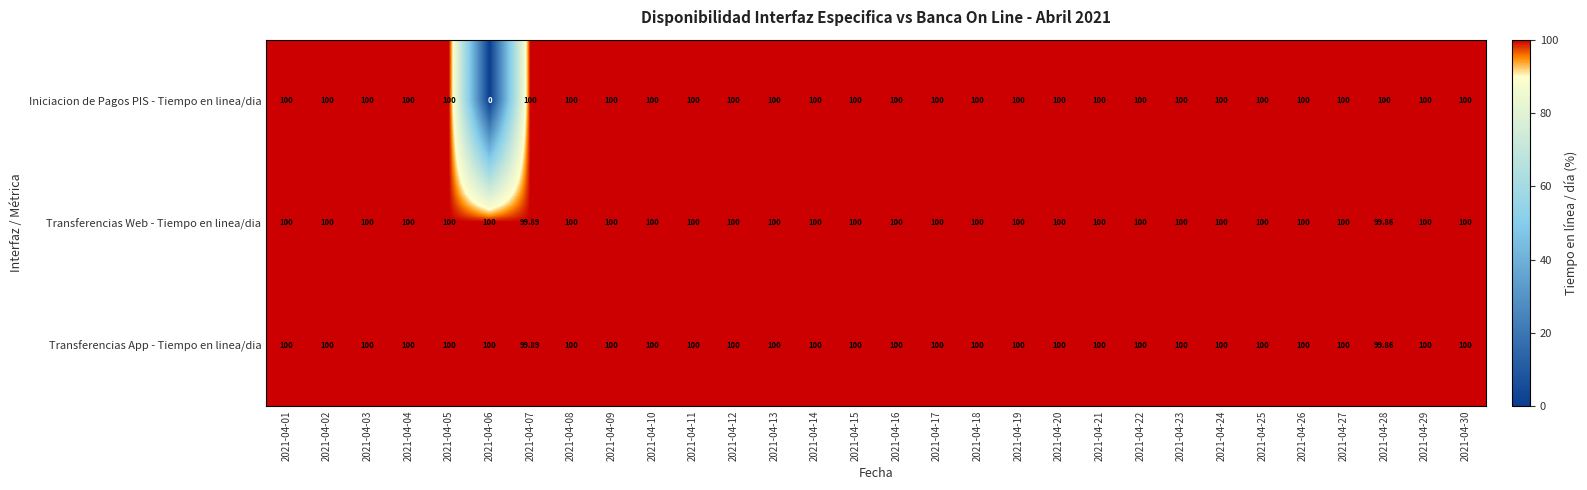

Which series has the largest range (max minus min)?

Iniciacion de Pagos PIS - Tiempo en linea/dia